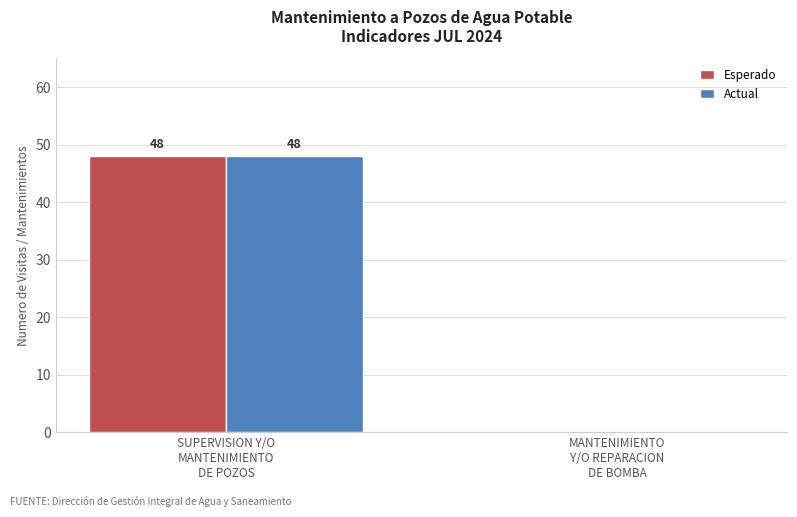

Reading left to right, extract all data points from this chart.

Esperado: SUPERVISION Y/O
MANTENIMIENTO
DE POZOS=48	MANTENIMIENTO
Y/O REPARACION
DE BOMBA=0
Actual: SUPERVISION Y/O
MANTENIMIENTO
DE POZOS=48	MANTENIMIENTO
Y/O REPARACION
DE BOMBA=0